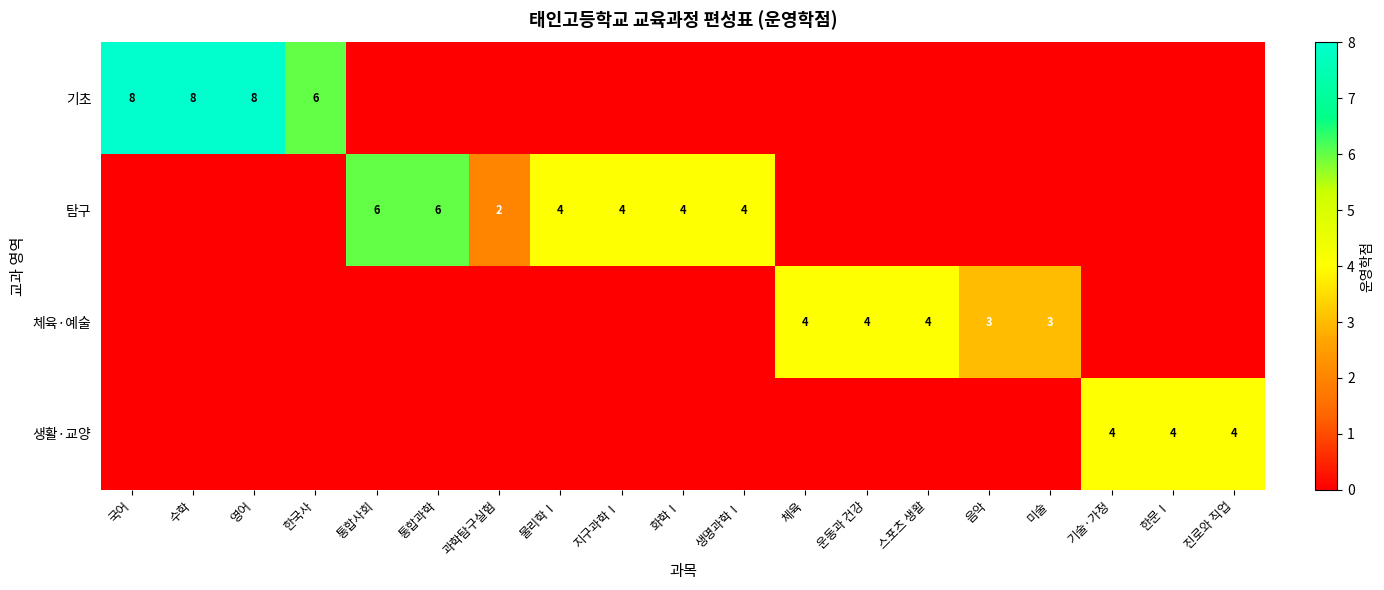

True or false: 기초 has a value of 8 at 국어.

True